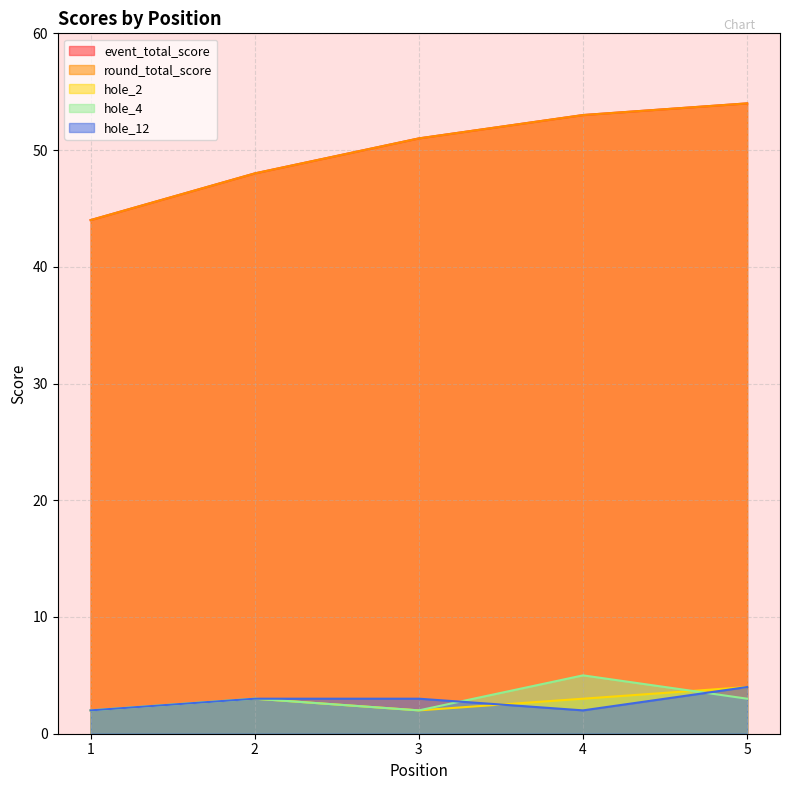

At which category is the sum across all series the highest?

5